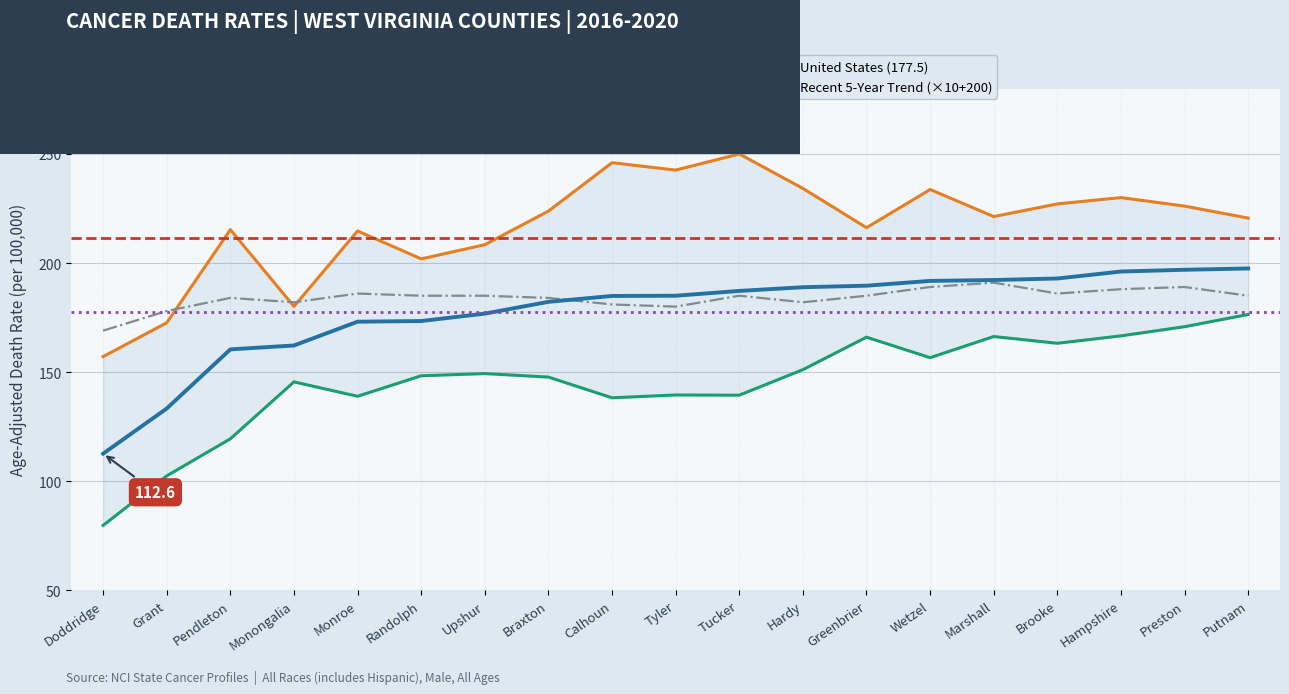

What position from the left is Greenbrier?

13